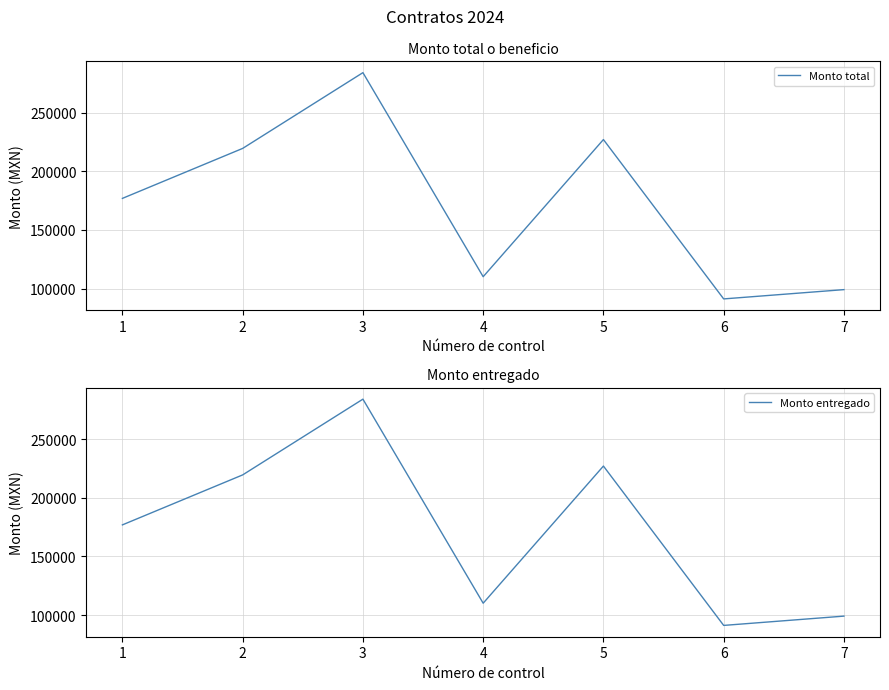

Reading left to right, extract all data points from this chart.

Monto total: 176900.0	219459.4	283968.0	110200.0	226988.8	91292.0	99197.4
Monto entregado: 176900.0	219459.4	283968.0	110200.0	226988.8	91292.0	99197.4